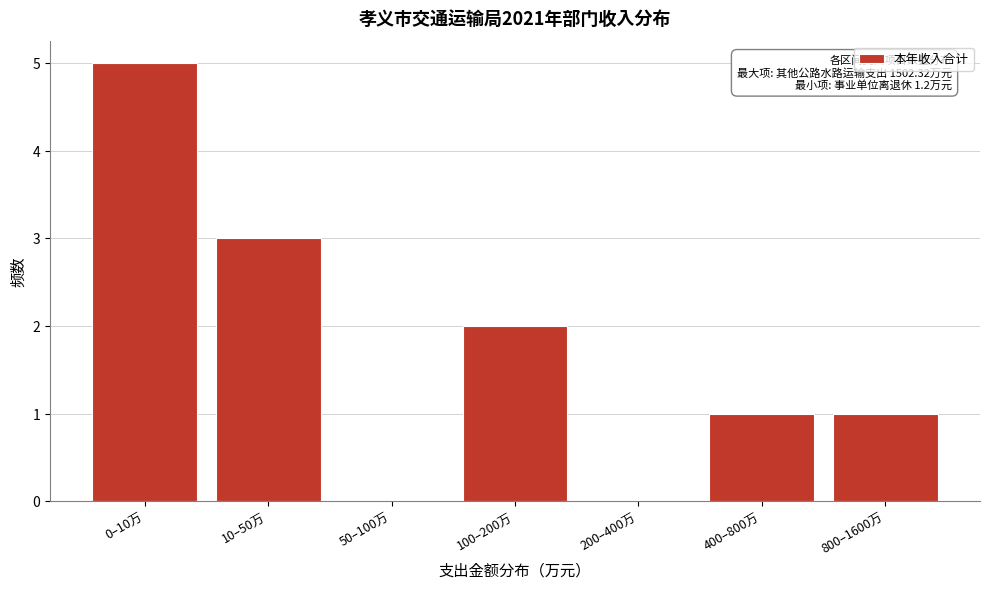

Reading right to left, transcribe all the data shown in this chart.

800–1600万=1	400–800万=1	200–400万=0	100–200万=2	50–100万=0	10–50万=3	0–10万=5